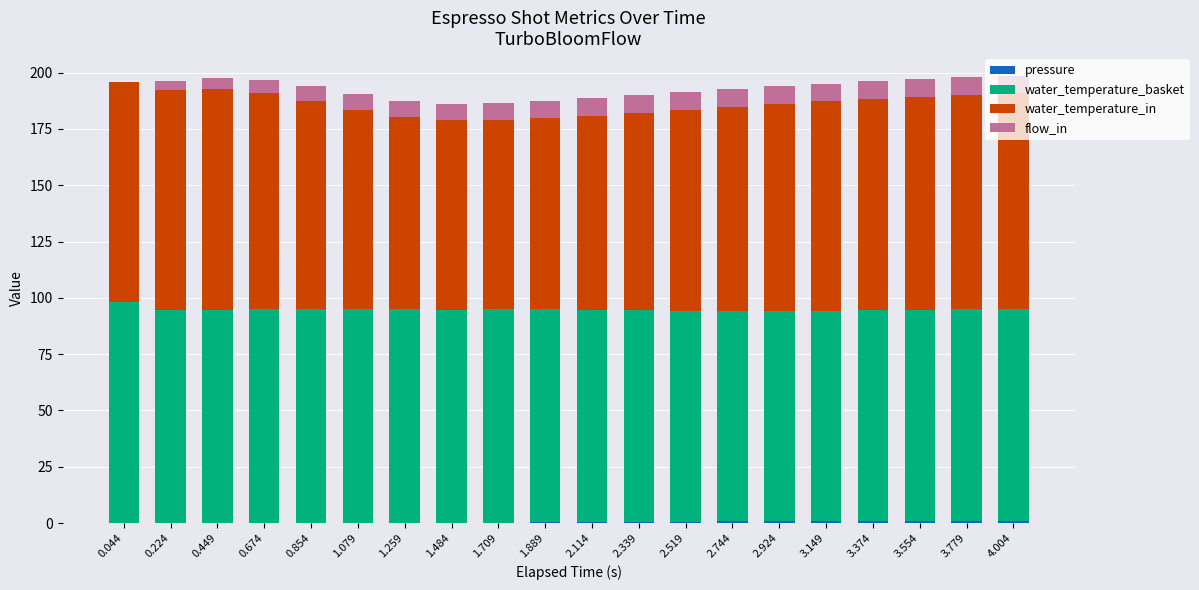

What is the sum of all water_temperature_basket values?

1887.9